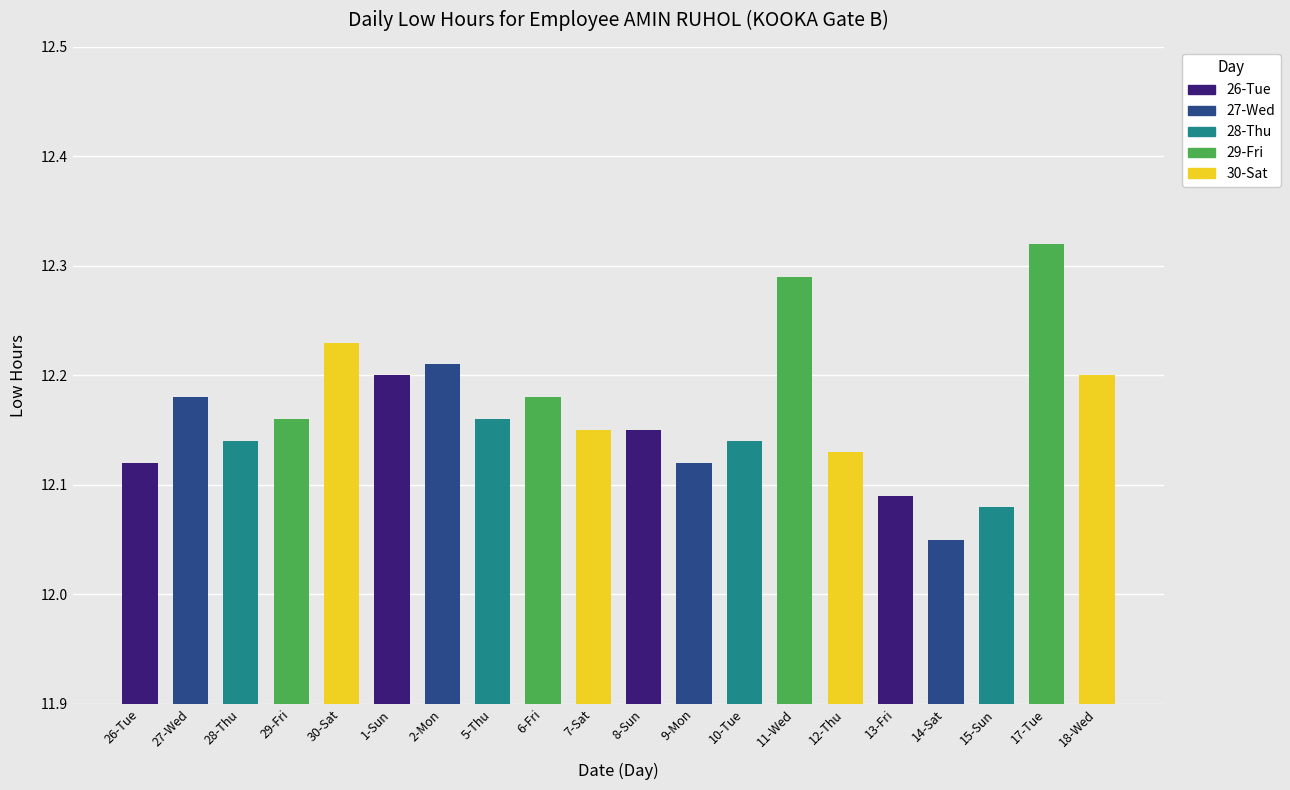

Is it true that the value at 12-Thu is 5.7?

False